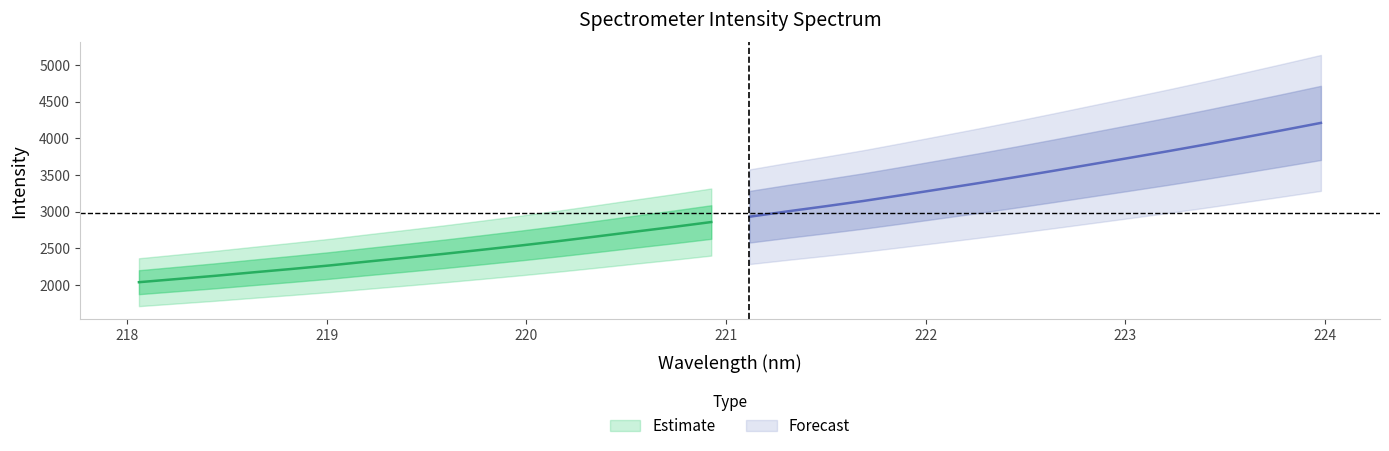

Which category has the lowest value across all series?

218.0596